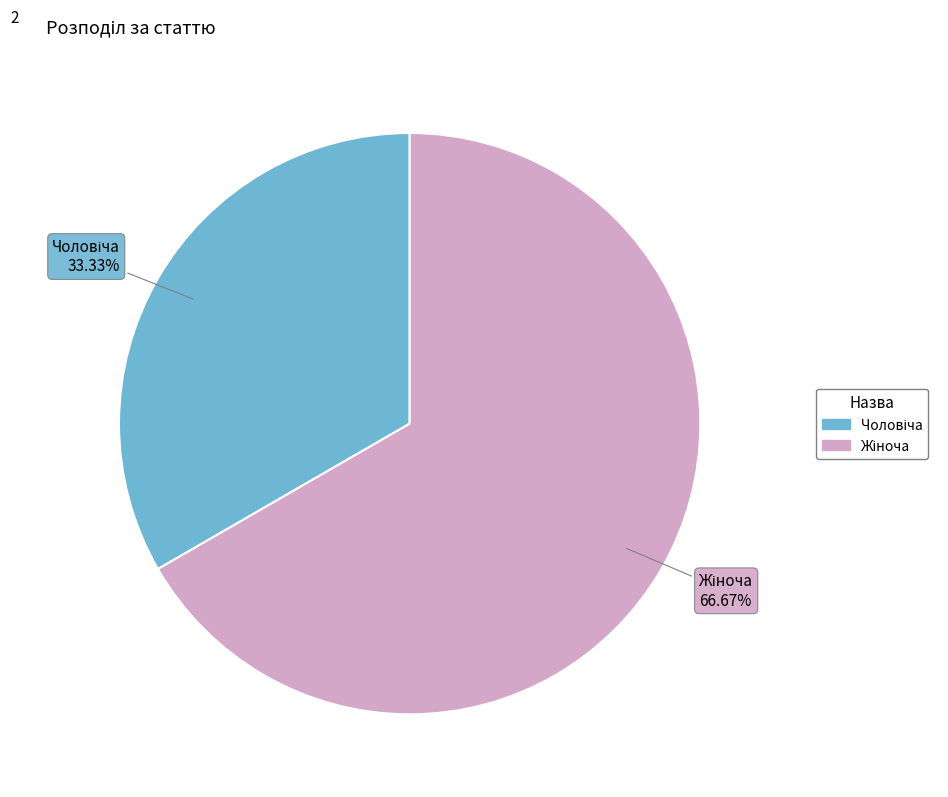

Does any single category account for the majority?

Yes